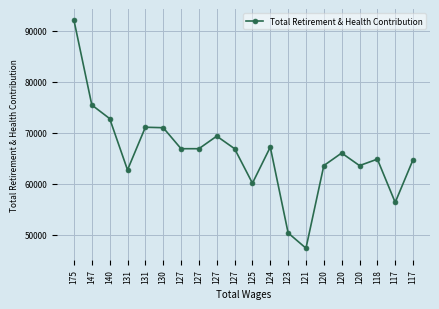

Is this an area chart (filled region under the line)?

No